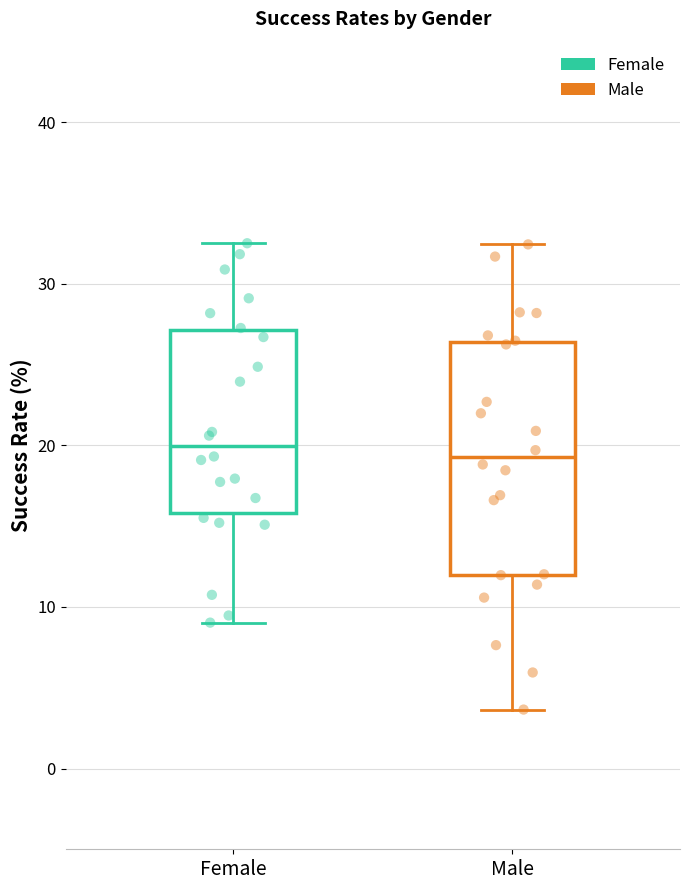

Reading left to right, transcribe this box plot: for each box, give where its median line is, the range the box spans, and where its two whiskers end, as read against the y-axis. The values are not printed on the chart, so give them approximately, as read against the axis.

Female: median 20, box 16 to 27, whiskers 9 to 33
Male: median 19, box 12 to 26, whiskers 4 to 32